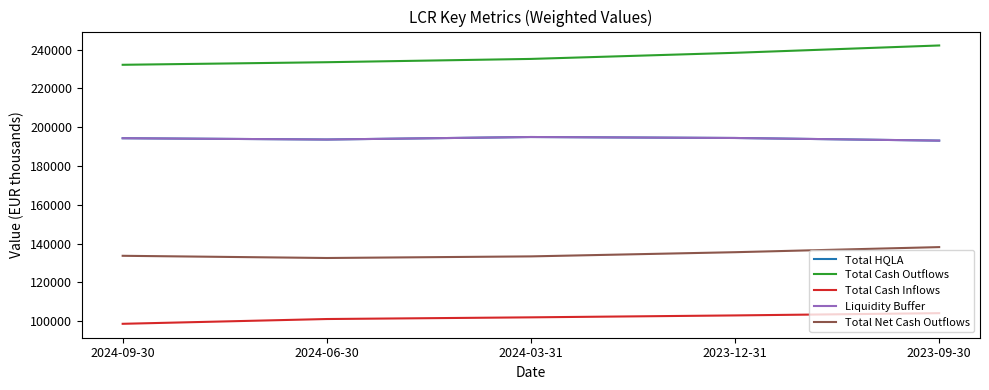

What is the average value of the Total Cash Inflows series?

101689.2